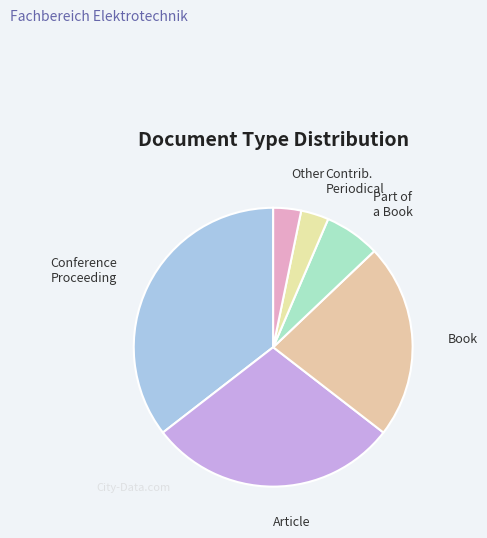

How many segments does this pie chart have?

6